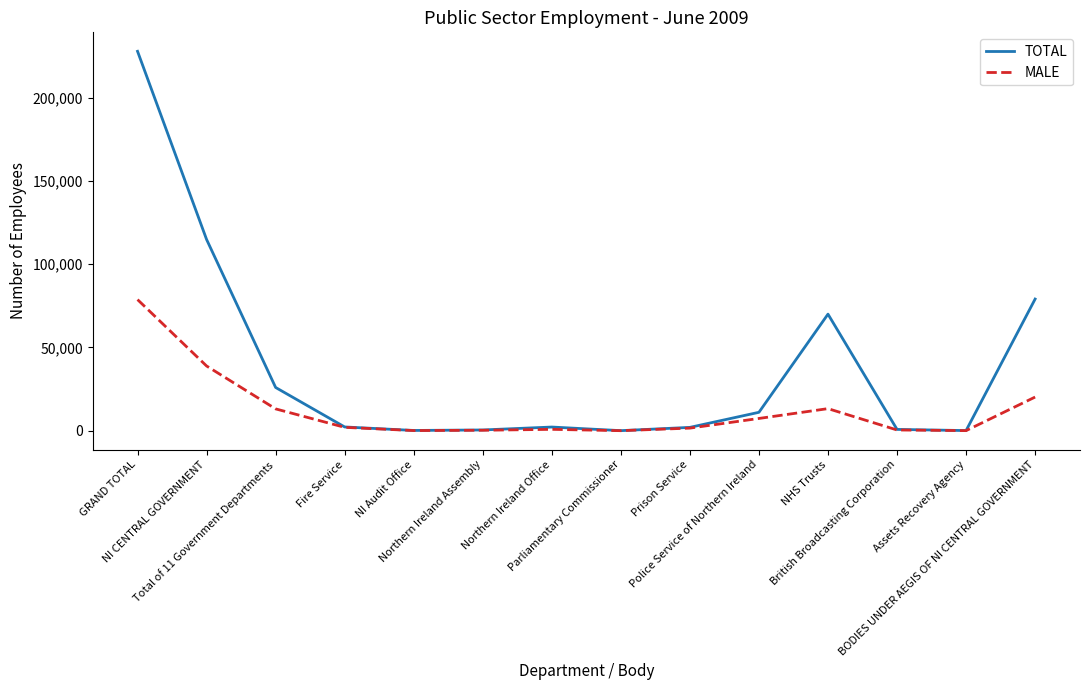

How many lines are shown in the chart?

2